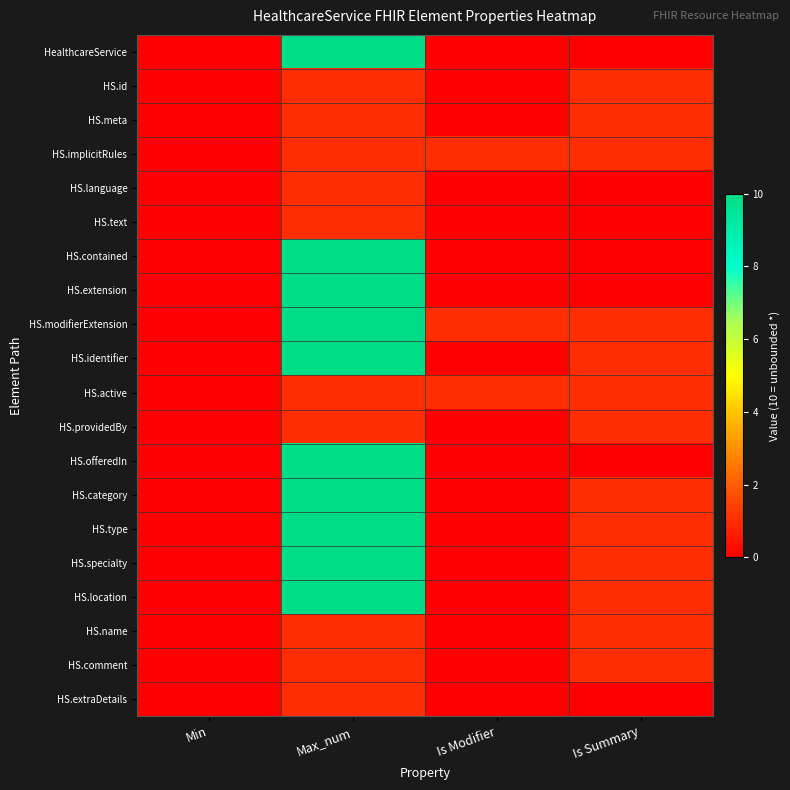

At which category is the sum across all series the highest?

Max_num